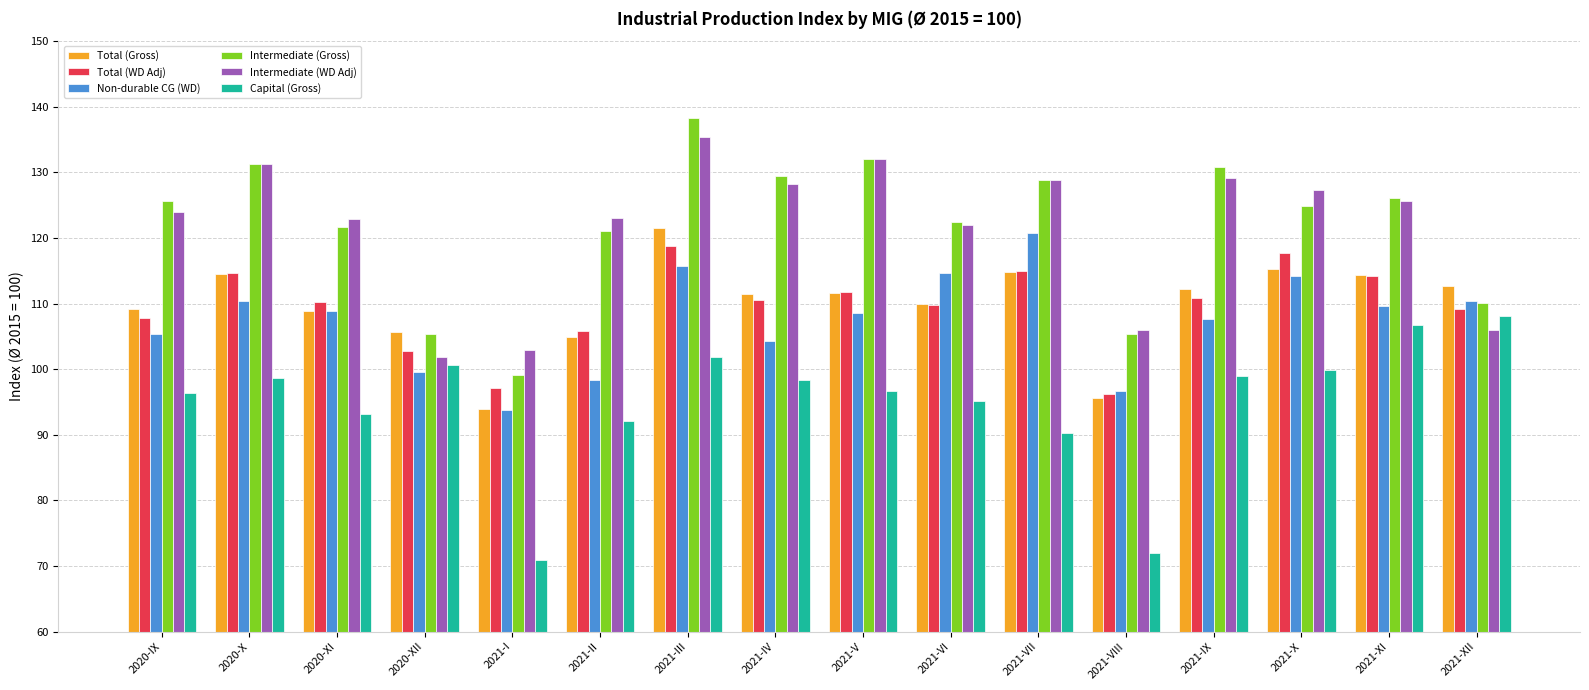

At which category is the sum across all series the highest?

2021-III